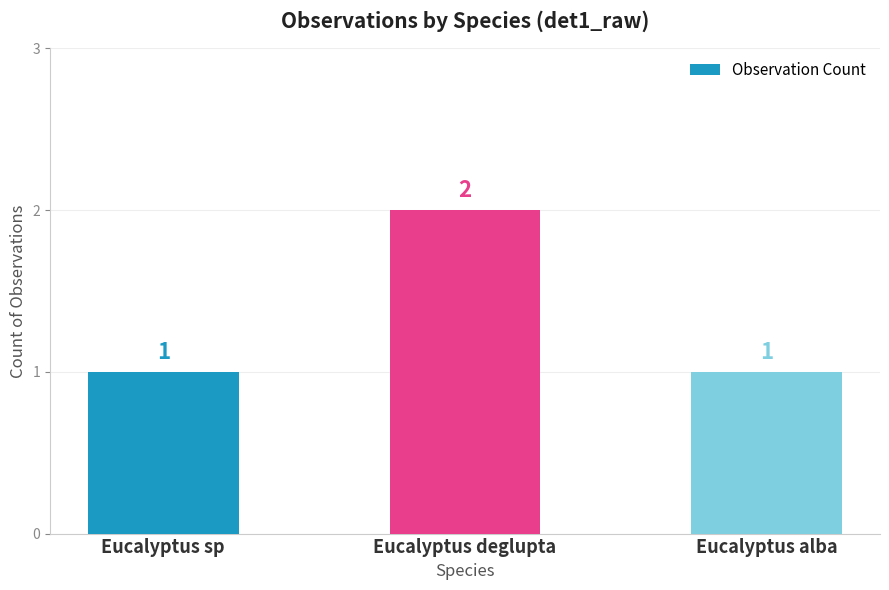

Which label corresponds to the largest value in the chart?

Eucalyptus deglupta